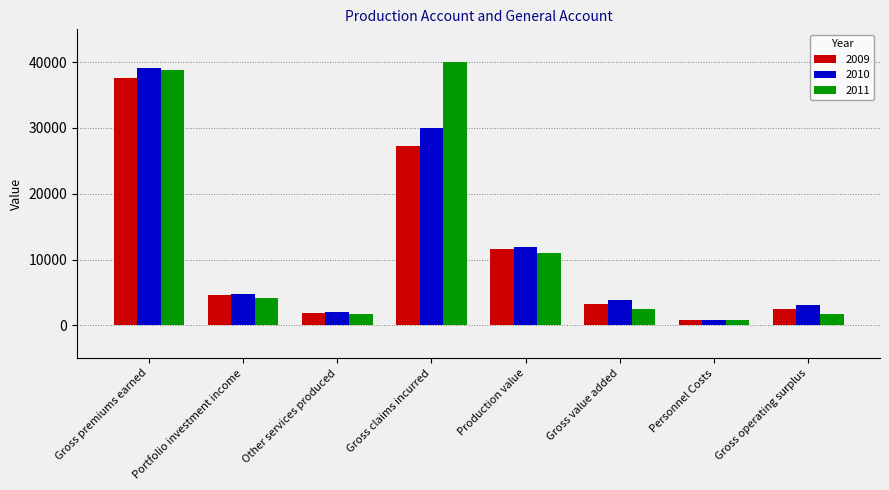

What position from the right is Gross operating surplus?

1